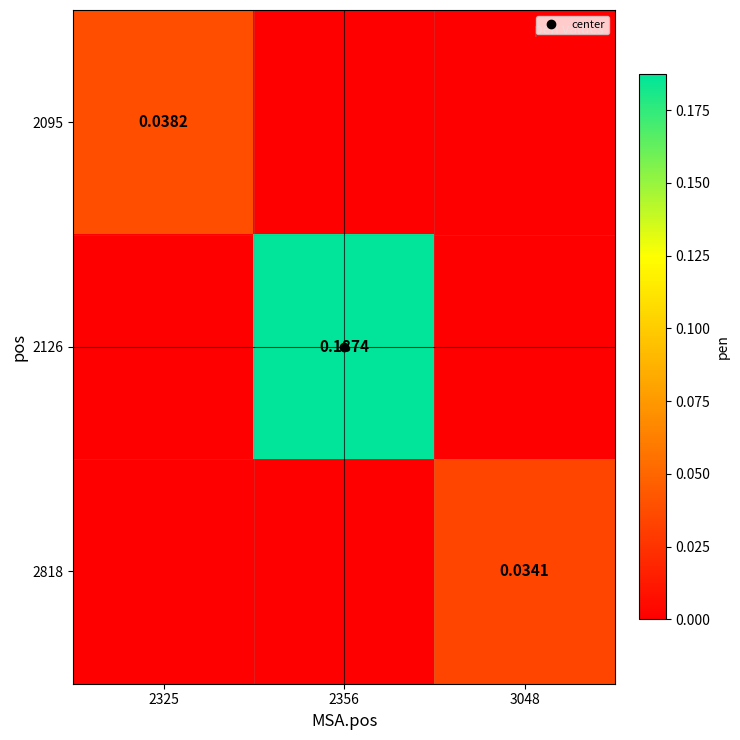

What is the total value across all series at 2356?

0.2